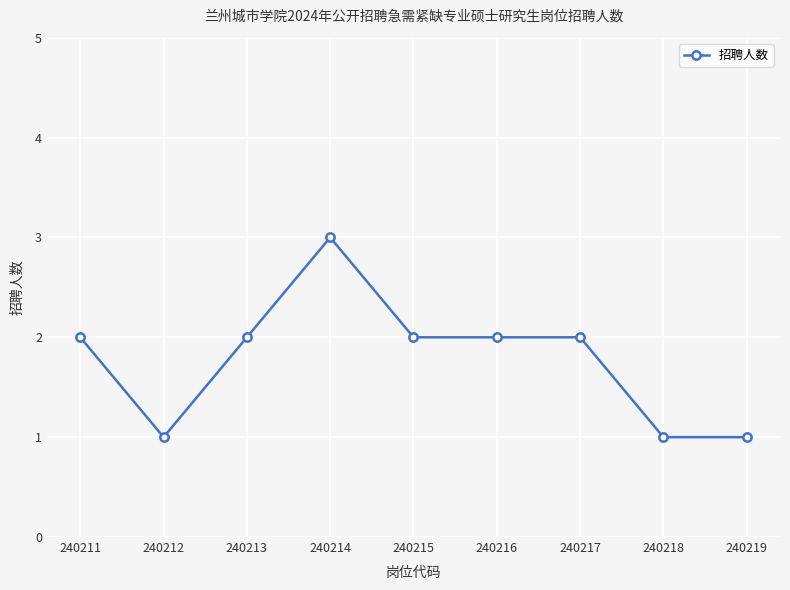

Is it true that the value at 240218 is 1?

True